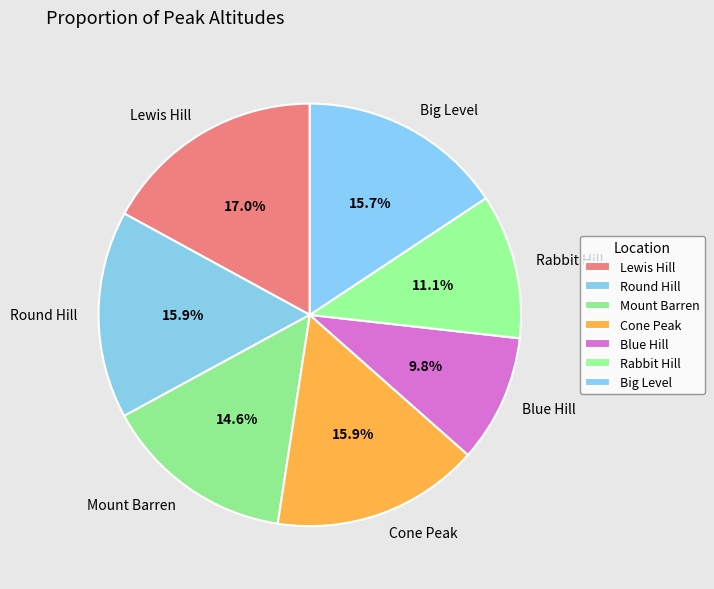

Count the number of slices in the pie.

7